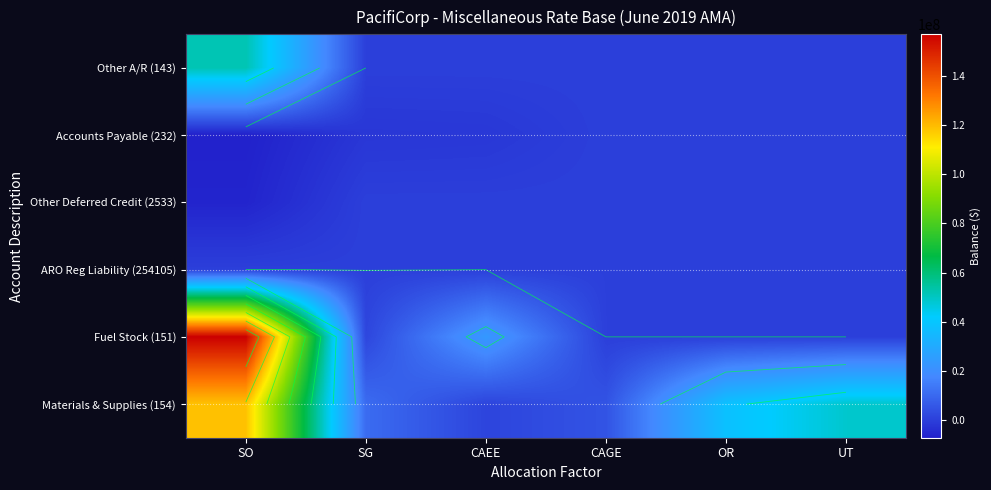

At which category is the sum across all series the highest?

SO